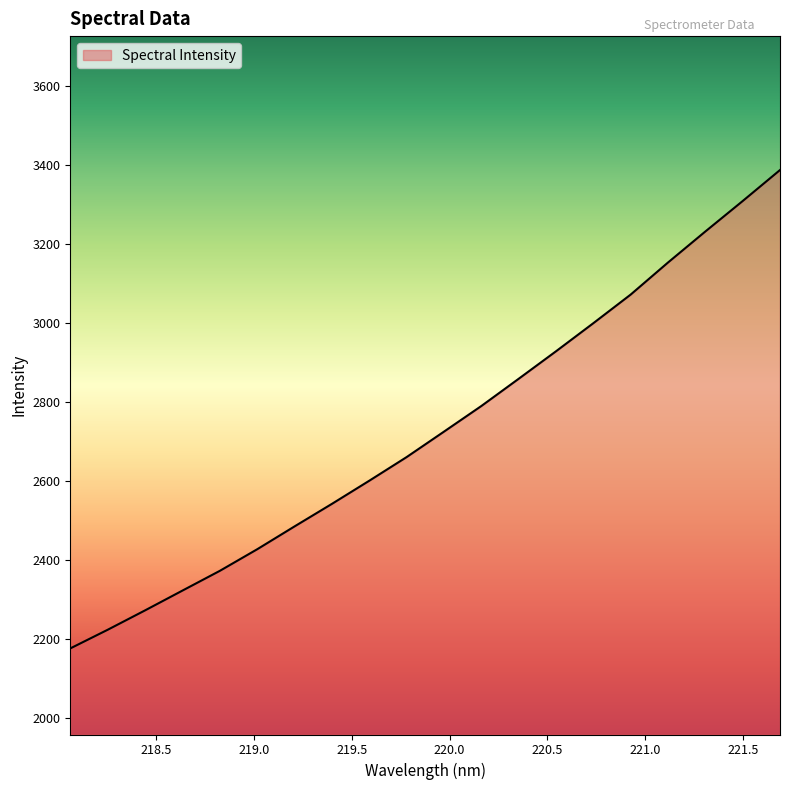

What is the difference between the maximum and minimum values?

1210.0